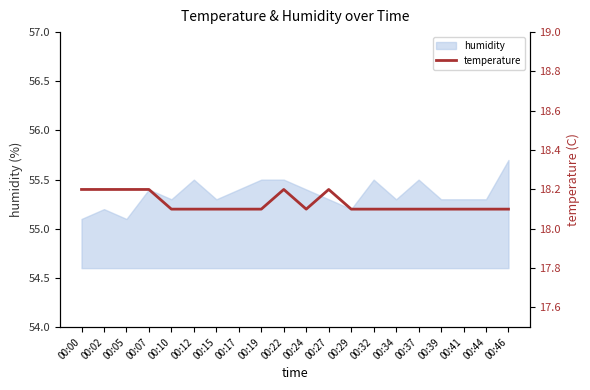

Rank the categories by value from lowest to highest.

00:10, 00:12, 00:15, 00:17, 00:19, 00:24, 00:29, 00:32, 00:34, 00:37, 00:39, 00:41, 00:44, 00:46, 00:00, 00:02, 00:05, 00:07, 00:22, 00:27